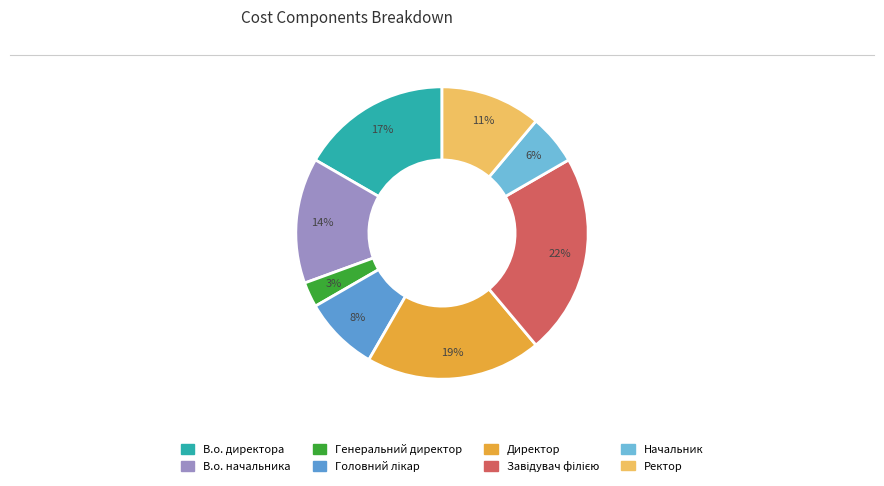

What portion of the pie excludes В.о. директора?

83.3%